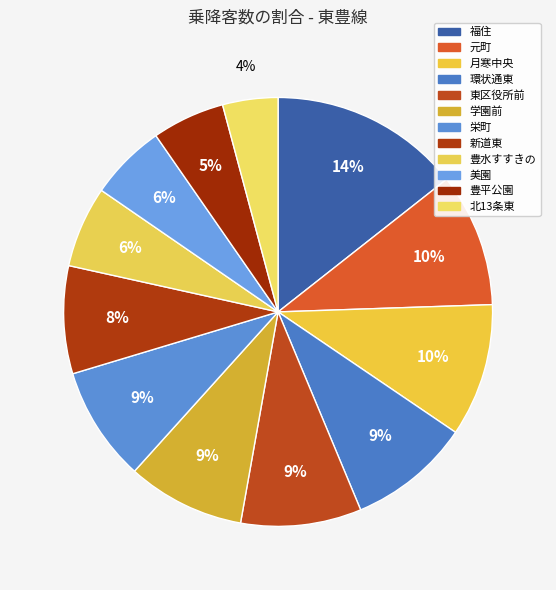

Does 環状通東 represent more than half of the total?

No